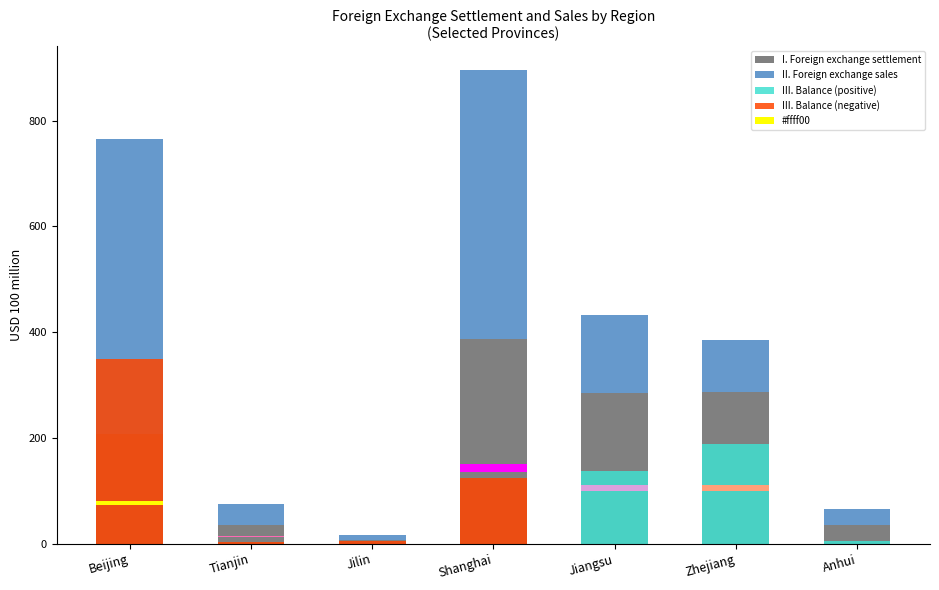

Count the number of categories in the chart.

7